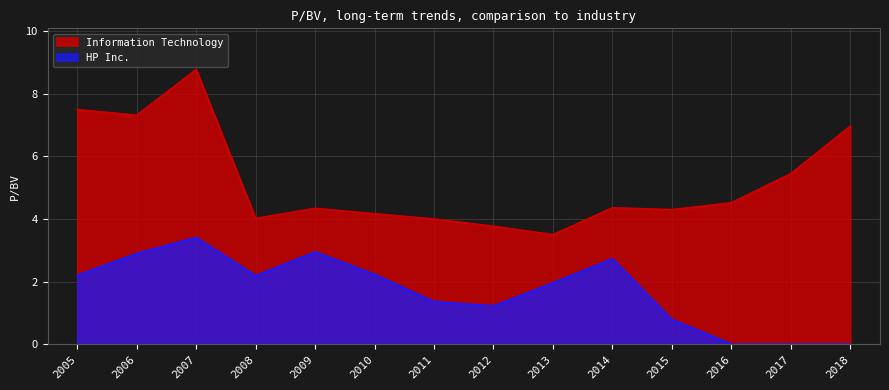

Which series has the largest total across all categories?

Information Technology